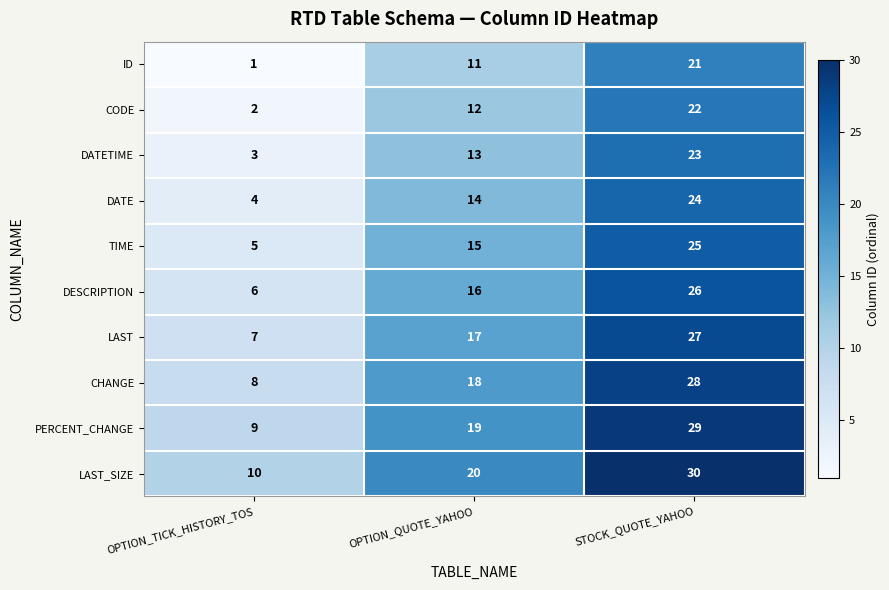

Which label corresponds to the smallest value in the chart?

OPTION_TICK_HISTORY_TOS